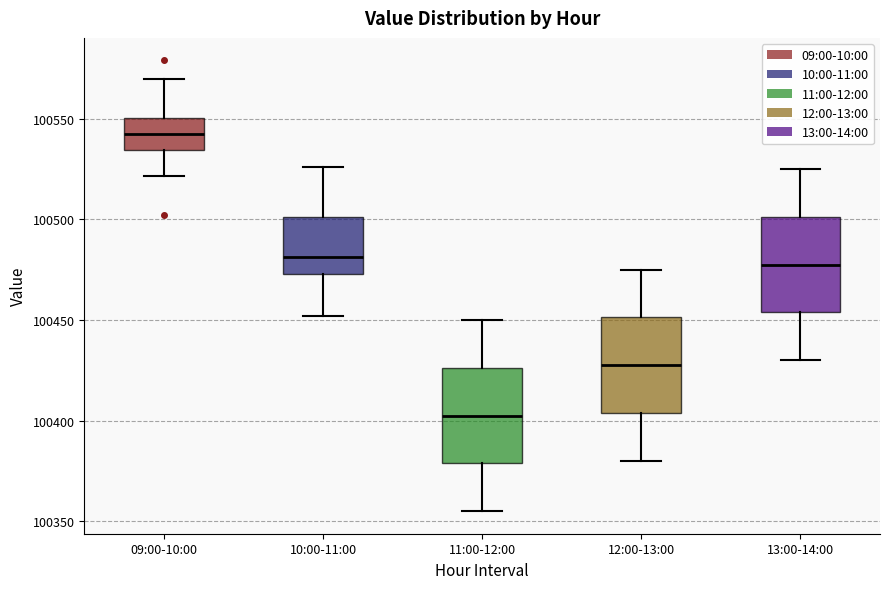

Reading left to right, read every box against the y-axis: the position of its median line, the range the box covers, and the ends of its whiskers. The values are not printed on the chart, so give them approximately, as read against the axis.

09:00-10:00: median 100545, box 100535 to 100550, whiskers 100520 to 100570
10:00-11:00: median 100480, box 100475 to 100500, whiskers 100450 to 100525
11:00-12:00: median 100405, box 100380 to 100425, whiskers 100355 to 100450
12:00-13:00: median 100430, box 100405 to 100450, whiskers 100380 to 100475
13:00-14:00: median 100480, box 100455 to 100500, whiskers 100430 to 100525